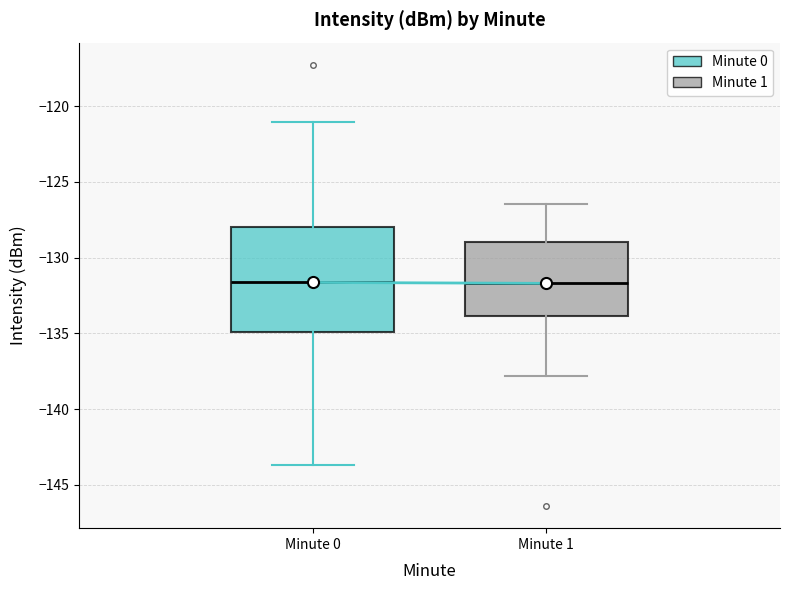

Which box is the tallest, from its lower edge to its upper edge?

Minute 0